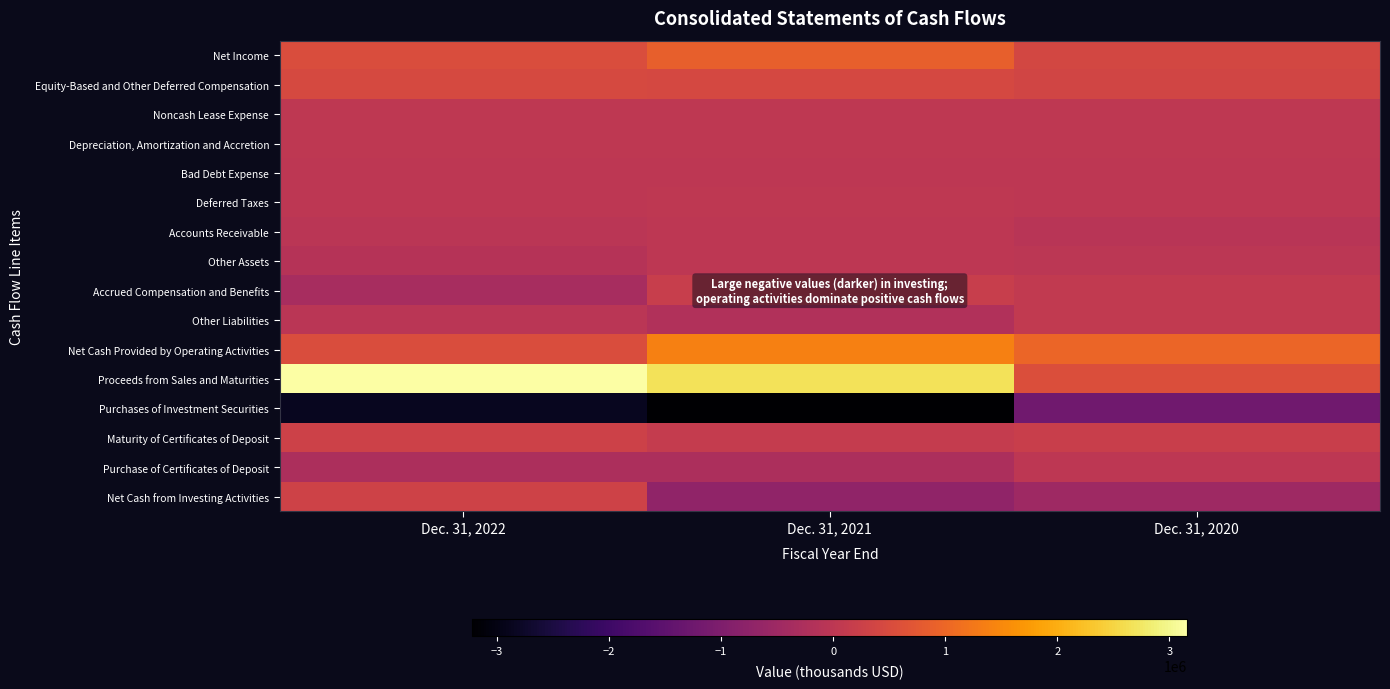

What is the minimum value shown in the chart?

-3219975